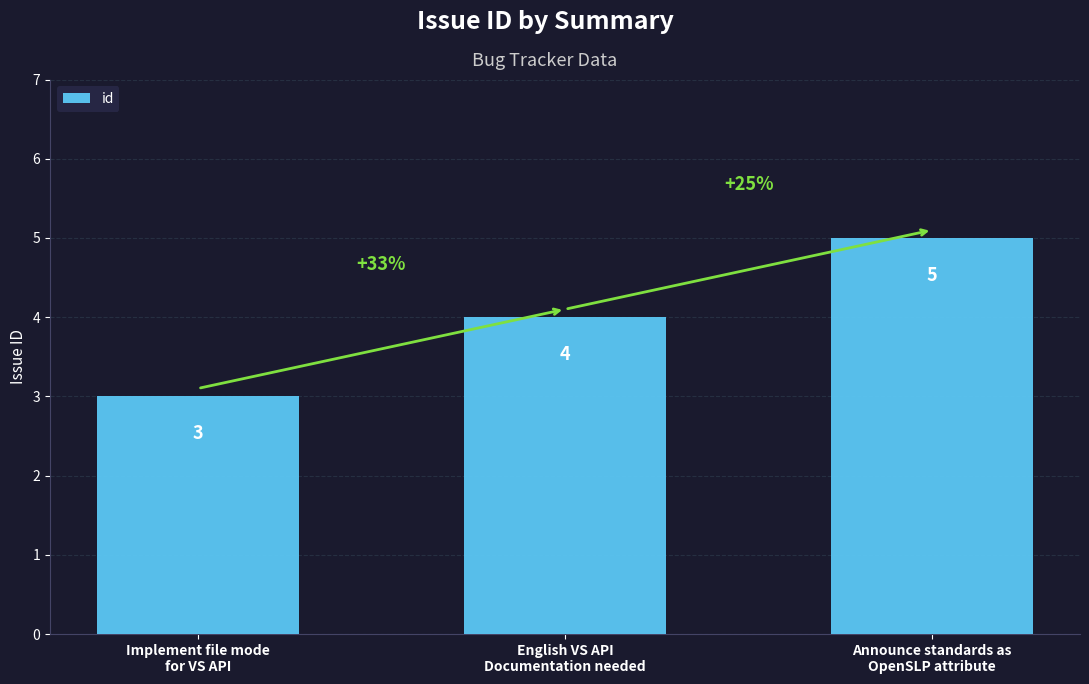

Which label corresponds to the largest value in the chart?

Announce standards as
OpenSLP attribute